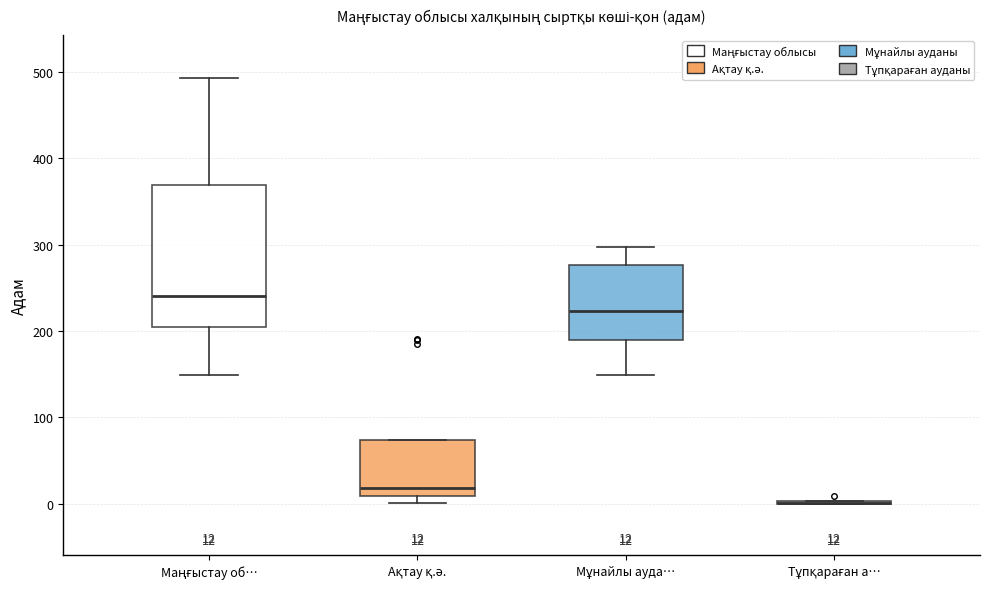

Which box is the tallest, from its lower edge to its upper edge?

Маңғыстау об…